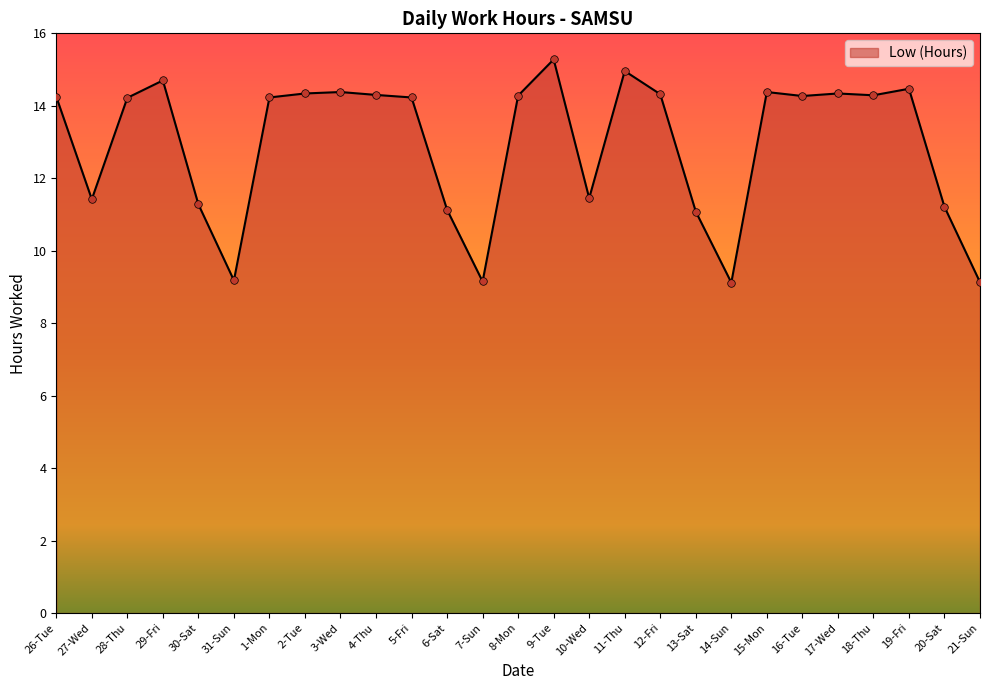

What is the ratio of the value at 3-Wed to the value at 9-Tue?

0.9